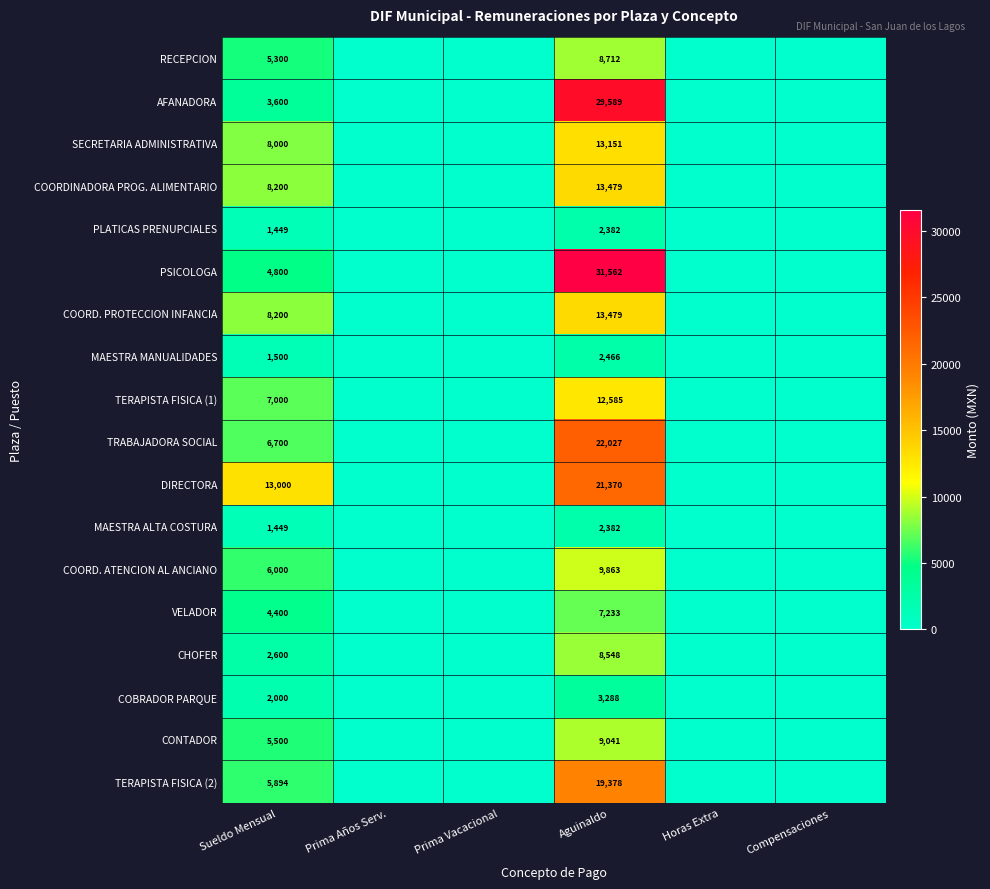

Is it true that VELADOR equals 1411 at Sueldo Mensual?

False